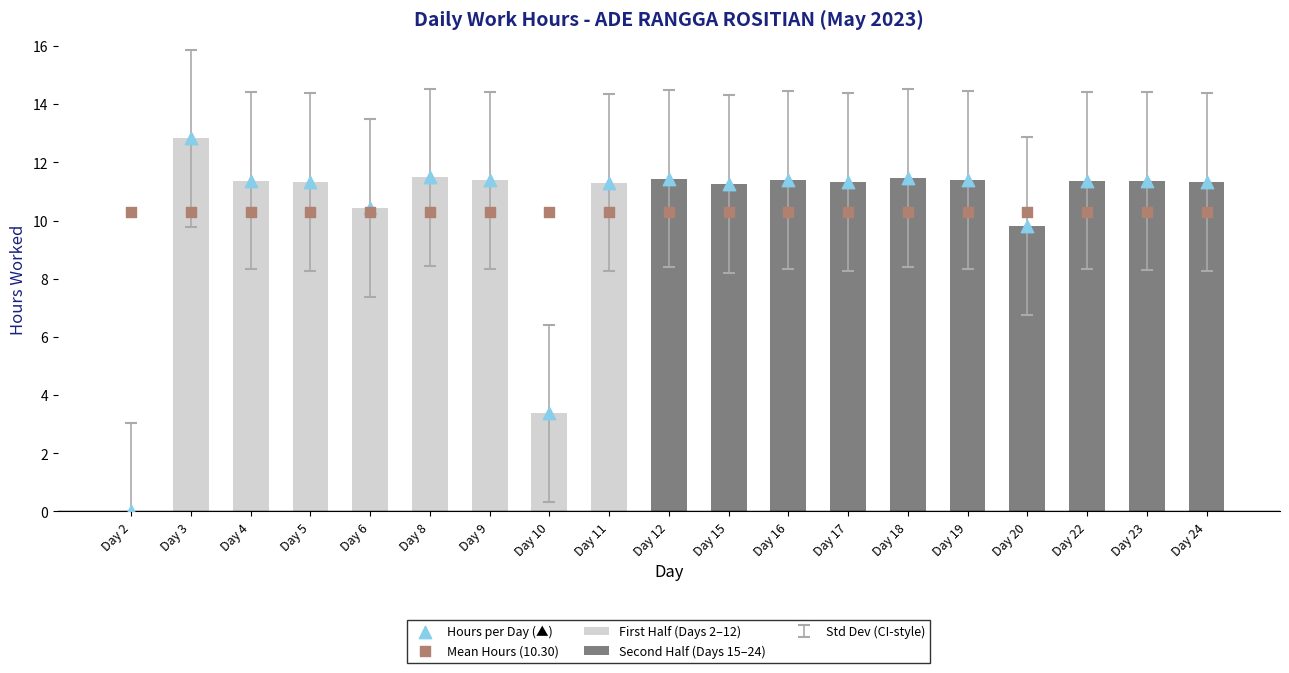

Between Day 3 and Day 12, which is larger?

Day 3